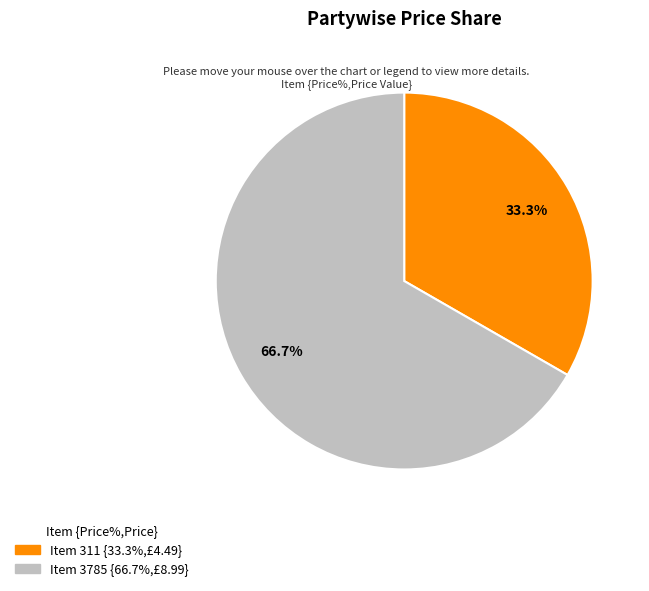

Is there a majority slice in this chart?

Yes